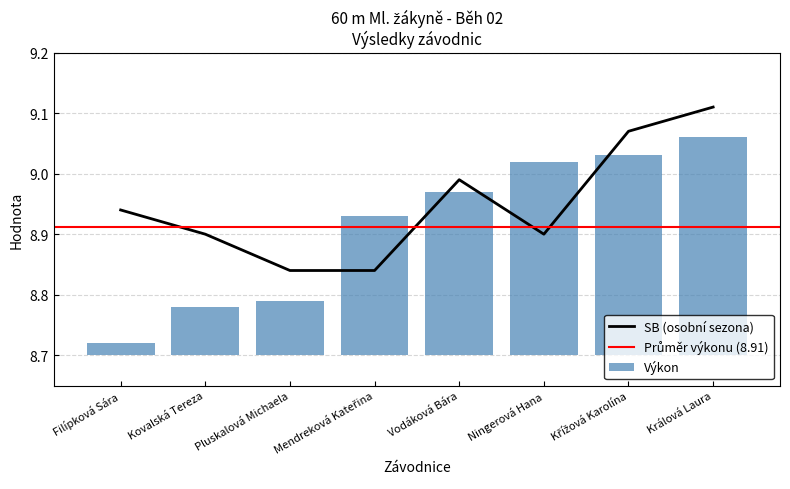

Rank the series by their average value, from highest to lowest.

SB, Výkon